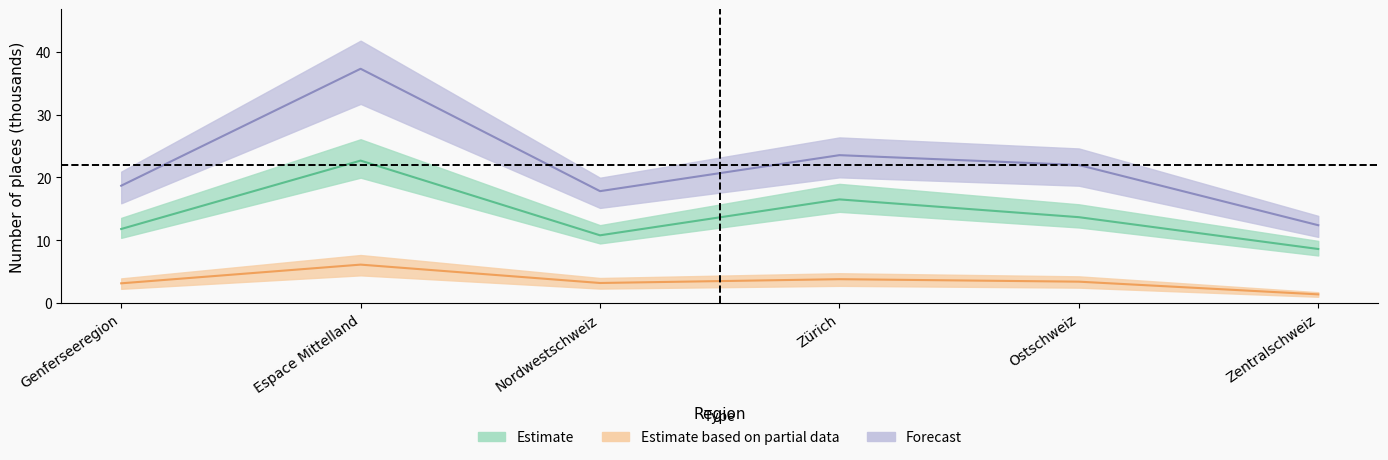

At which label is Total closest to 24?

Zürich